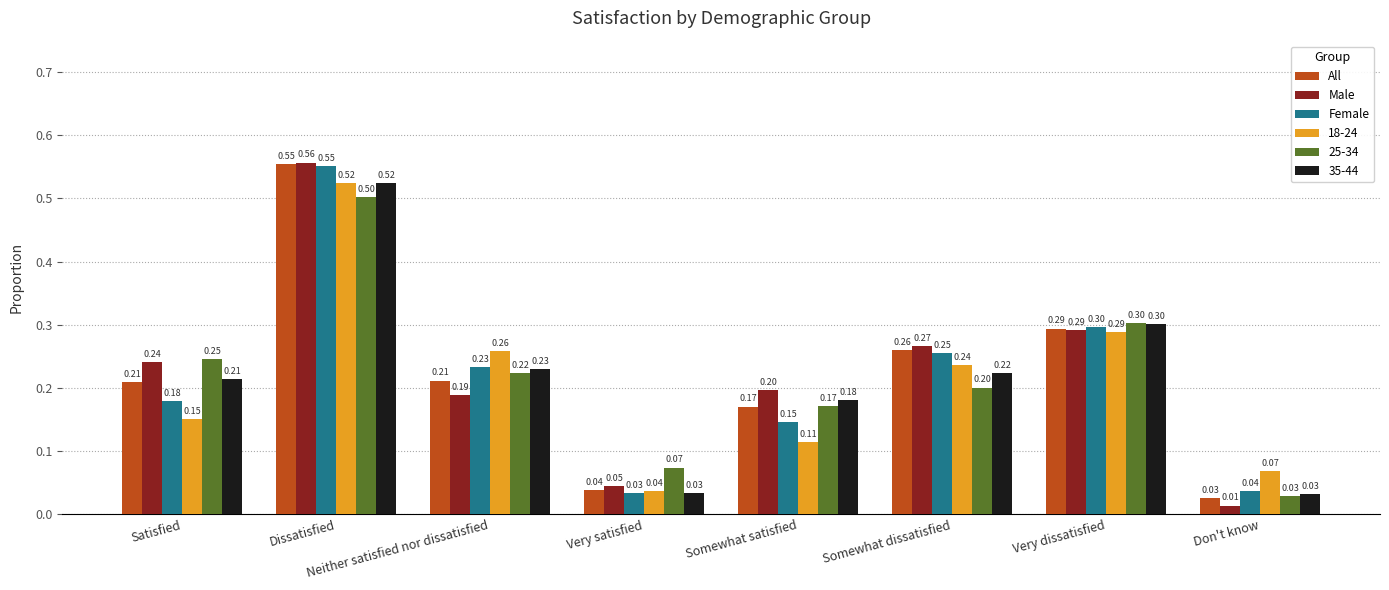

Is the value of All at Satisfied greater than the value of Female at Very dissatisfied?

No